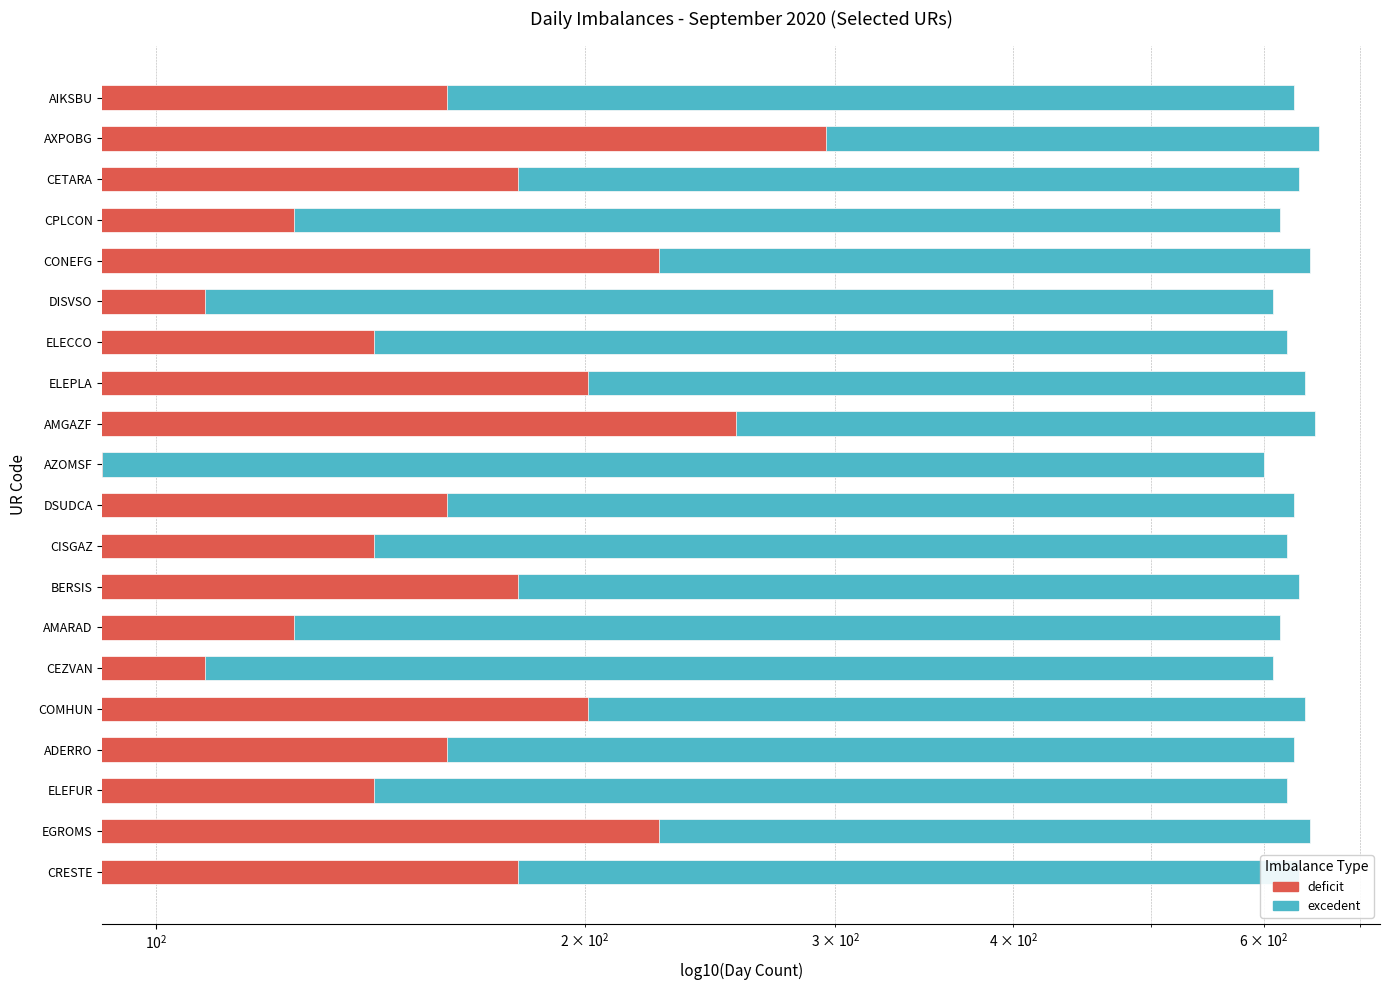

What is the sum of all excedent values?

9181.8